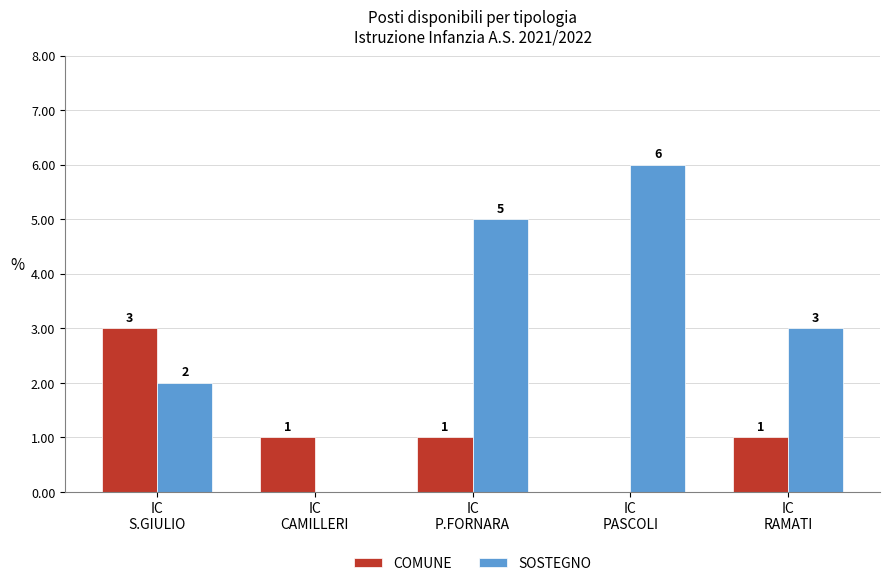

Reading left to right, what are all the values shown in this chart?

COMUNE: IC
S.GIULIO=3	IC
CAMILLERI=1	IC
P.FORNARA=1	IC
PASCOLI=0	IC
RAMATI=1
SOSTEGNO: IC
S.GIULIO=2	IC
CAMILLERI=0	IC
P.FORNARA=5	IC
PASCOLI=6	IC
RAMATI=3